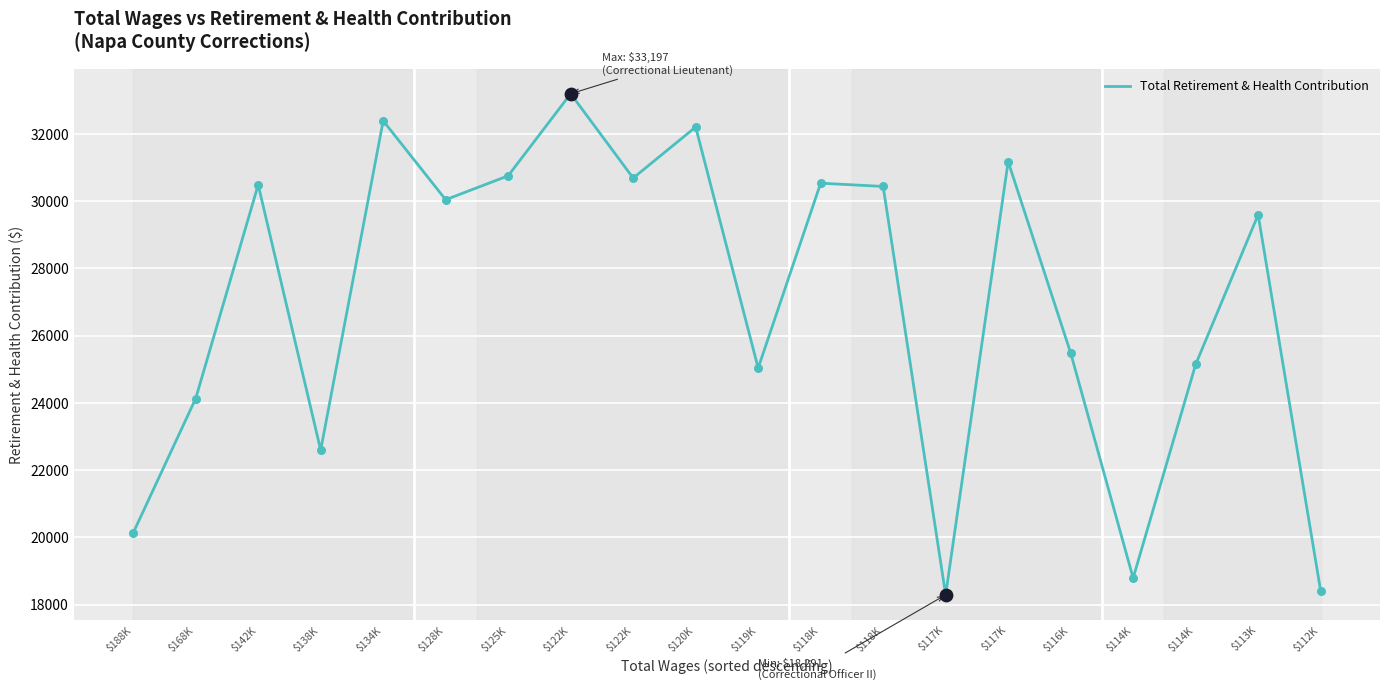

How many lines are shown in the chart?

1